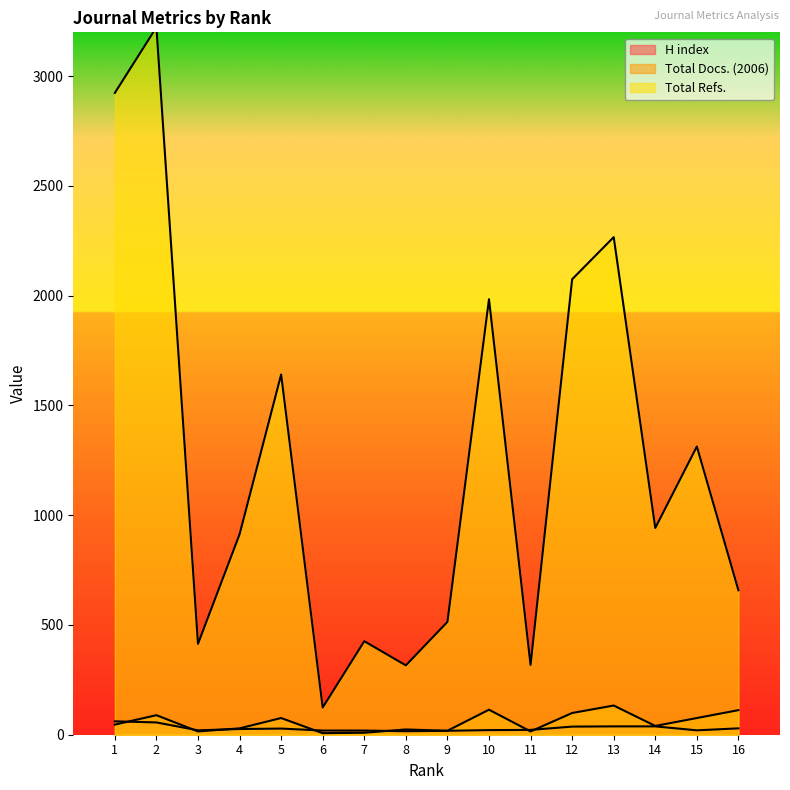

At which label is Total Docs. (2006) closest to 70?

5